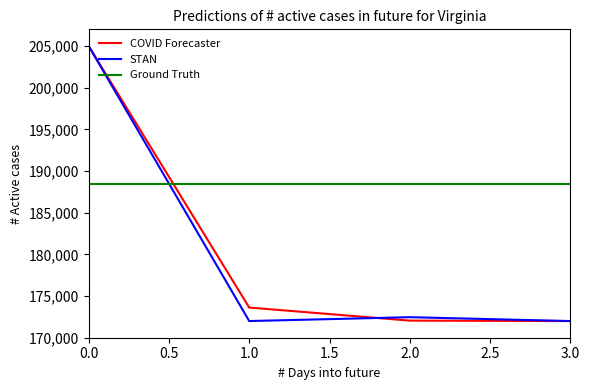

Where do COVID Forecaster and Ground Truth first cross each other?

0.0 and 1.0